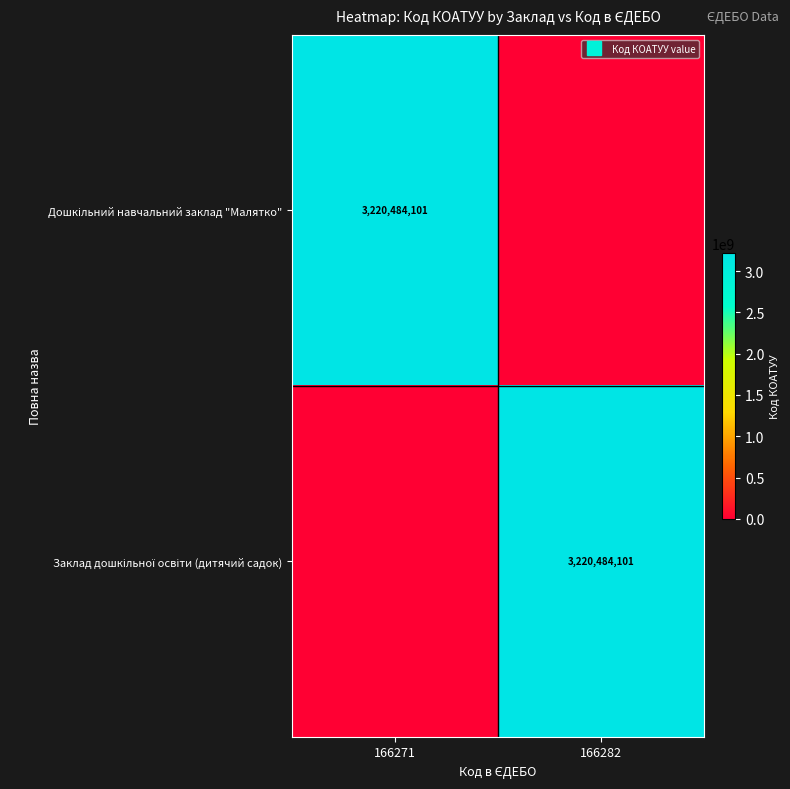

Count the Дошкільний навчальний заклад "Малятко" values in the range 0 to 3220484101.

2